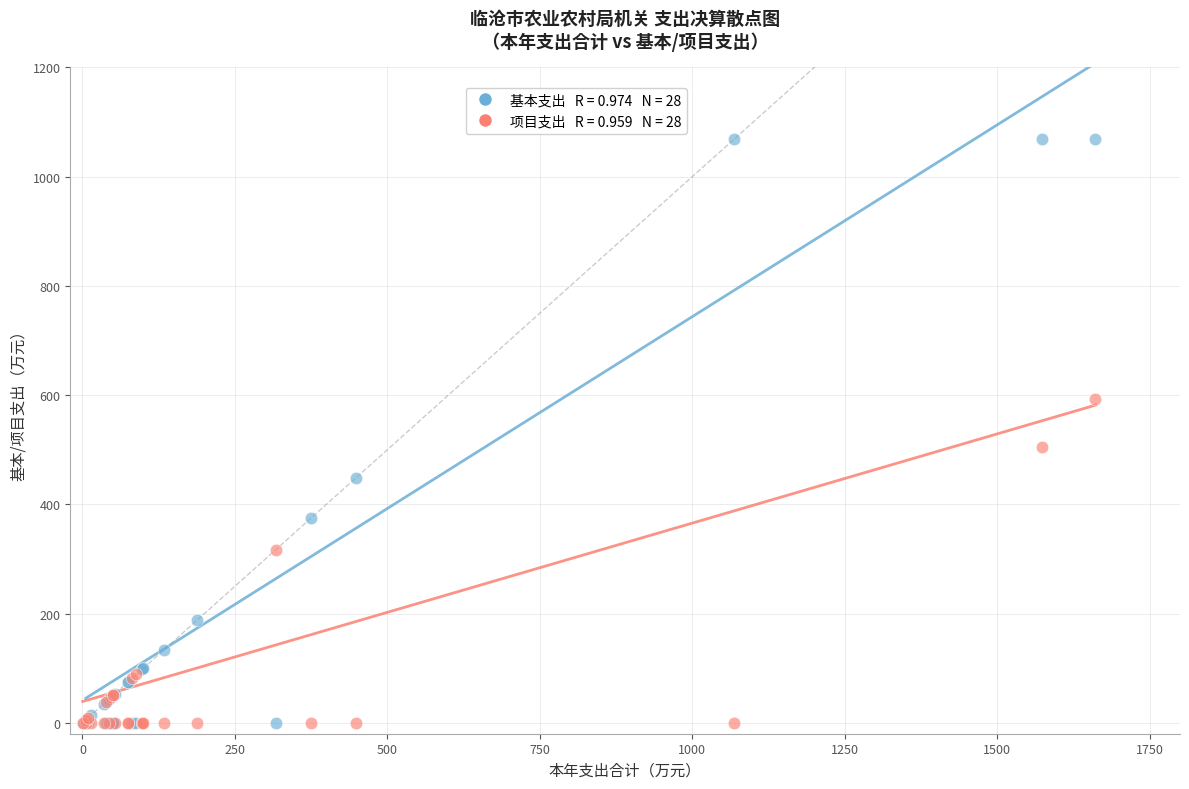

Across all series, what Y value is closest to 534?

504.8